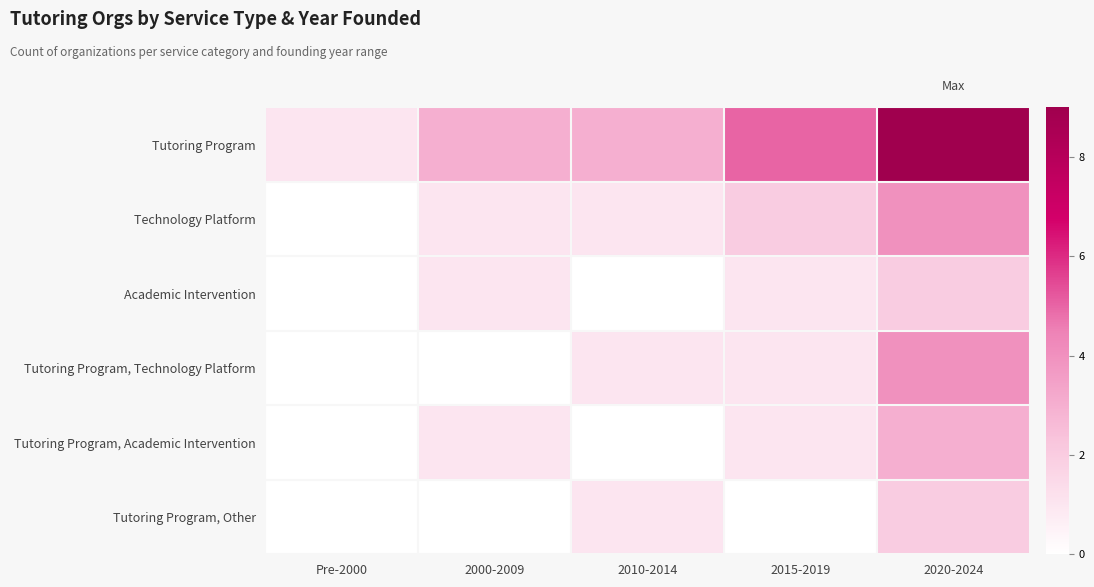

What is the total value across all series at 2020-2024?

24